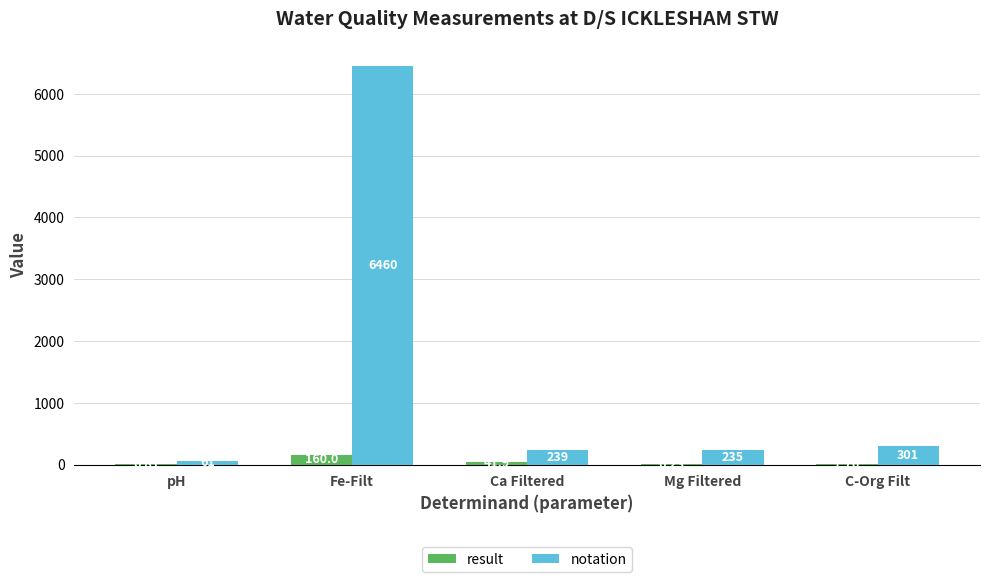

Which category has the highest value across all series?

Fe-Filt